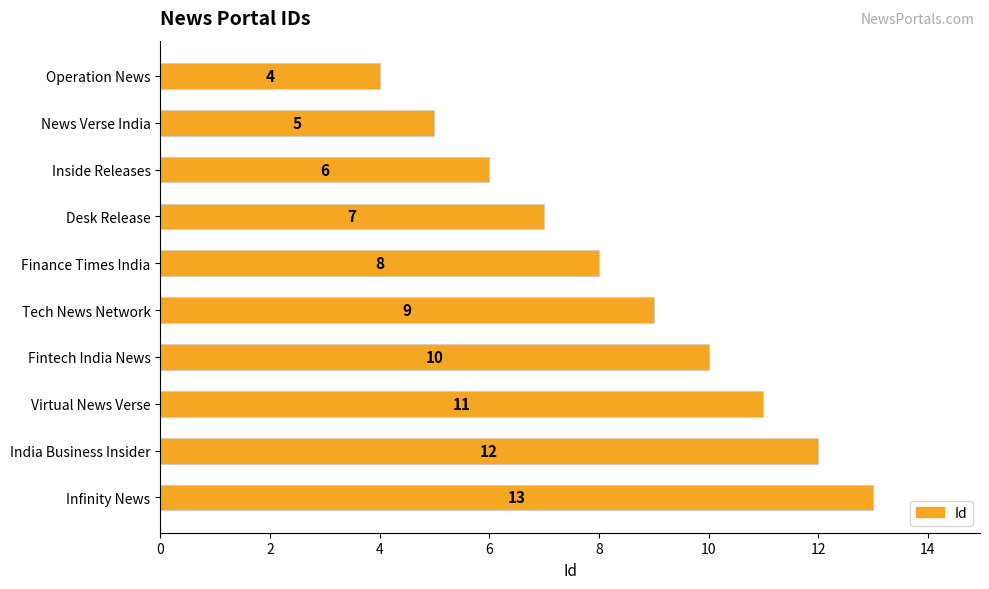

What is the minimum value shown in the chart?

4